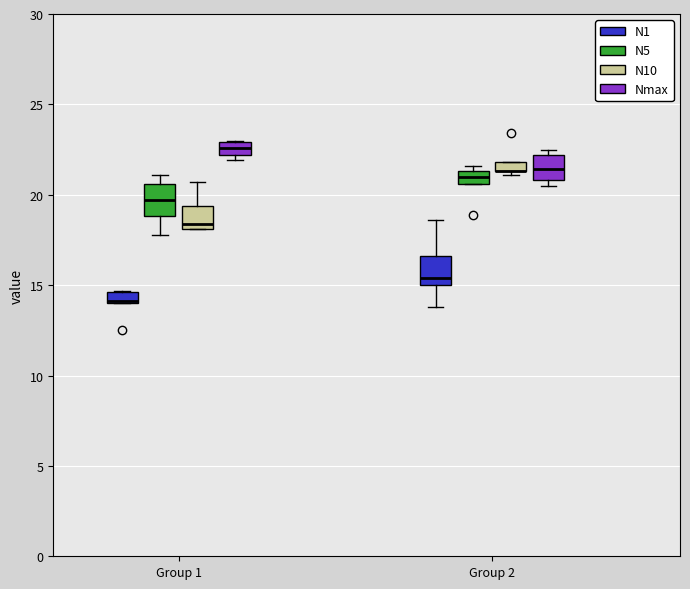

Where does the median line of the box for Group 2 (N5) sit on the y-axis? The values are not printed on the chart, so give them approximately, as read against the axis.

21.0